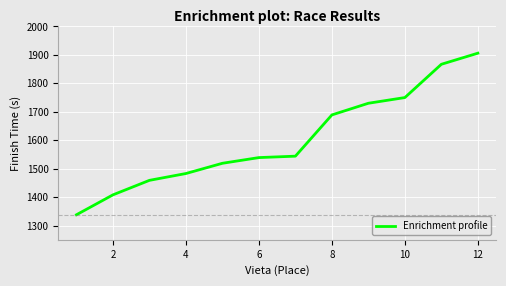

How many lines are shown in the chart?

1